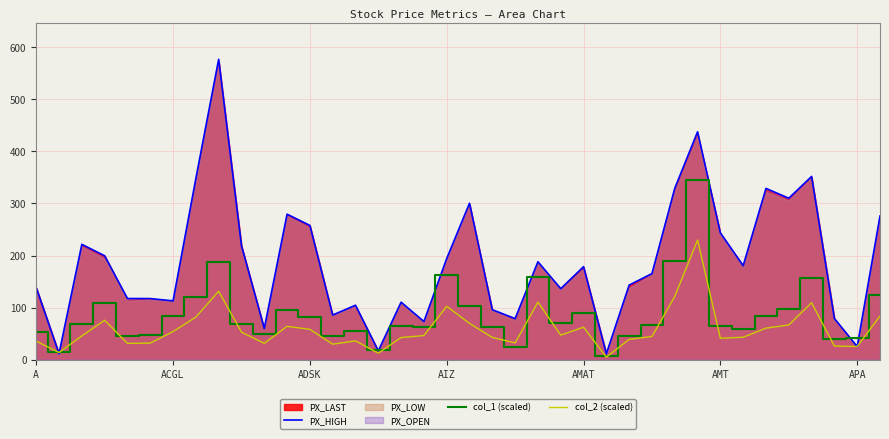

Is the value of PX_HIGH at 9 greater than the value of col_1 (scaled) at A?

Yes